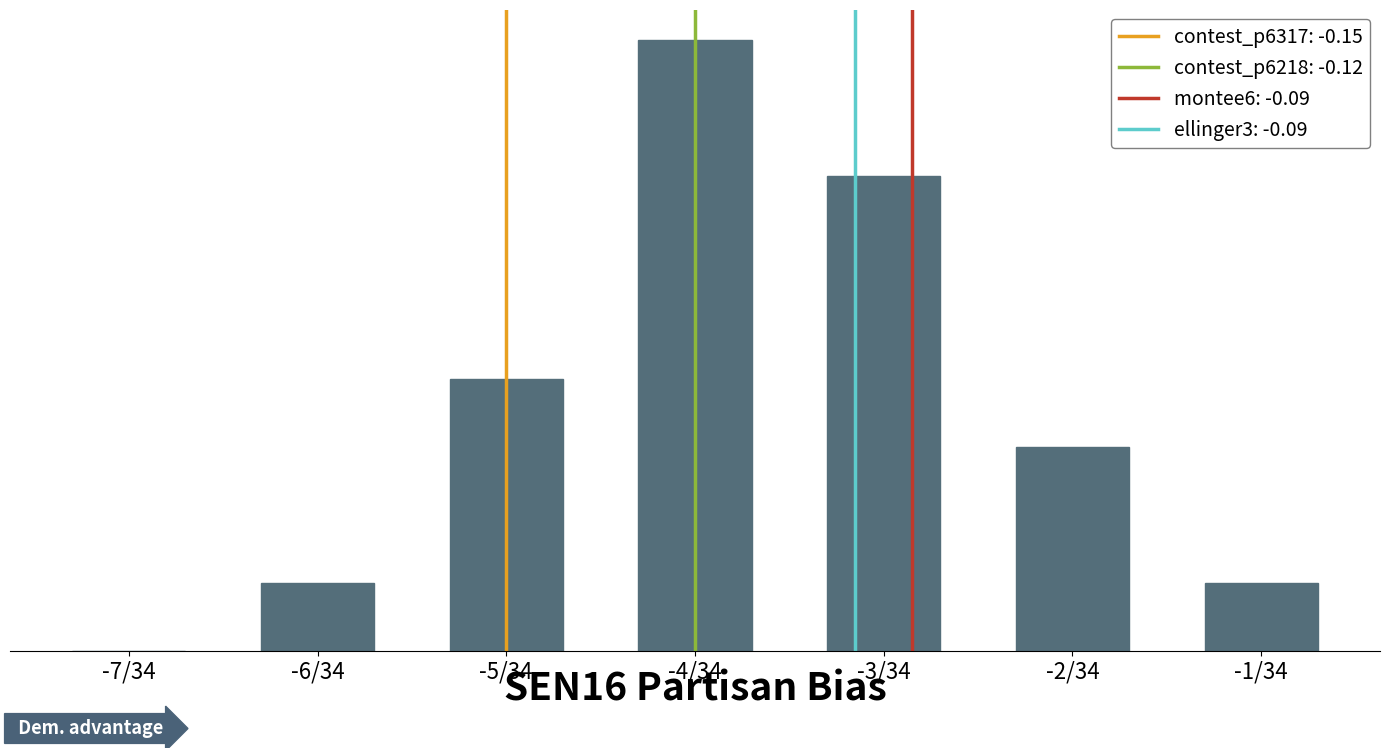

Where does the data first go above 3?

-5/34